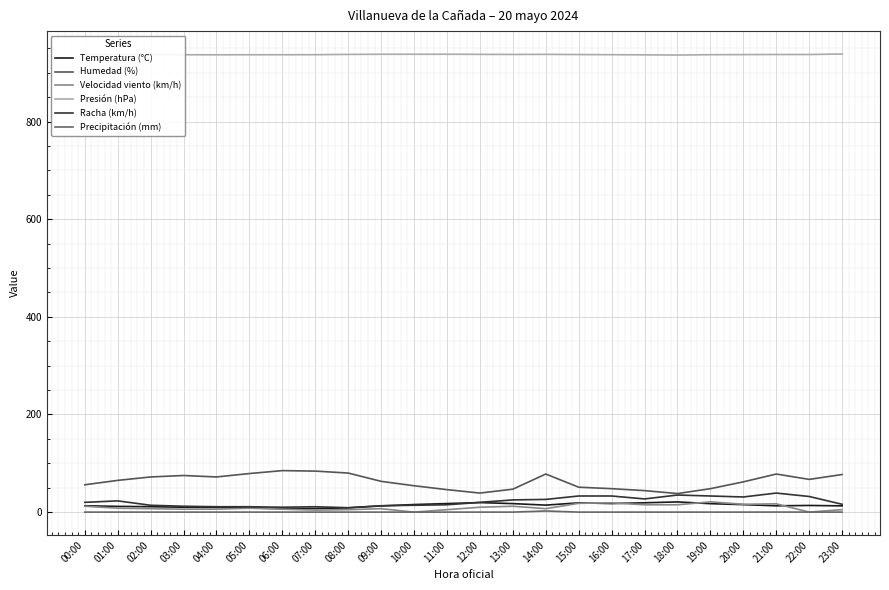

What is the label of the 9th point from the right?

15:00